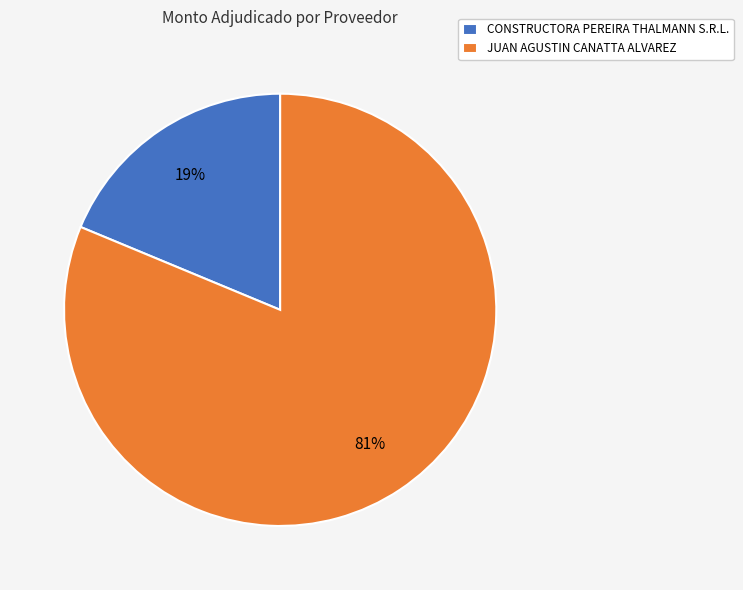

Combined, do CONSTRUCTORA PEREIRA THALMANN S.R.L. and JUAN AGUSTIN CANATTA ALVAREZ account for over 50%?

Yes